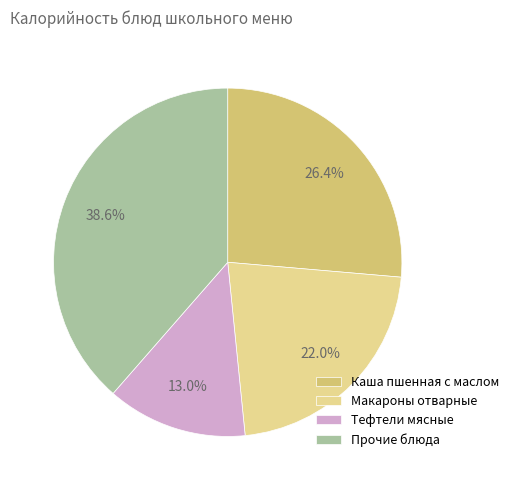

What percentage is NOT represented by Тефтели мясные?

87.0%